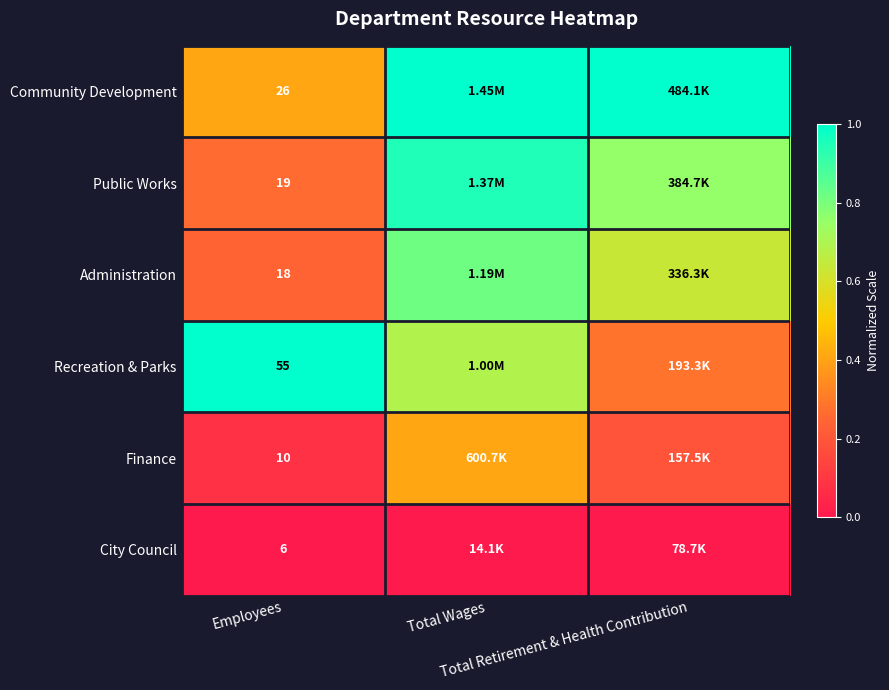

Which label corresponds to the largest value in the chart?

Total Wages